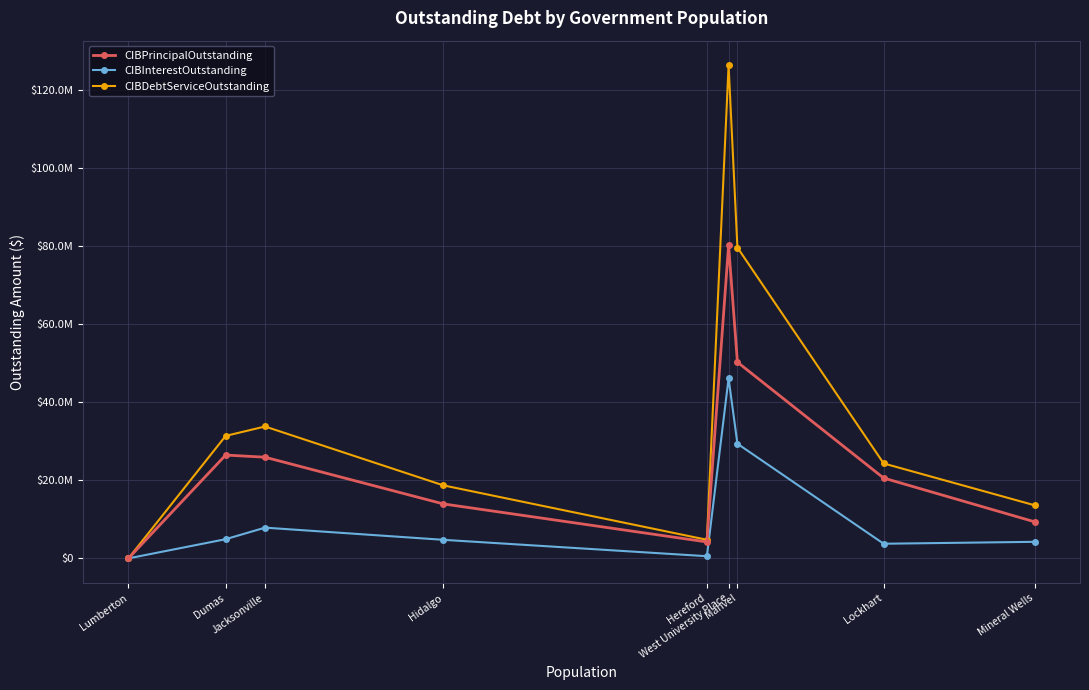

What is the value of the CIBPrincipalOutstanding point at the 2nd from the left?

26480000.0